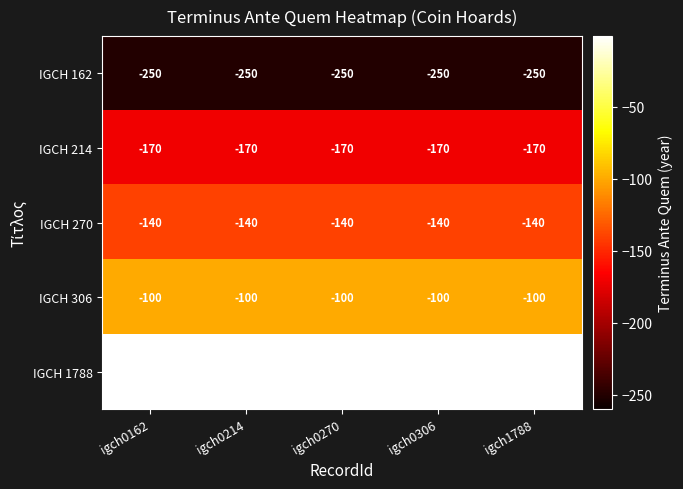

True or false: IGCH 214 has a value of -305 at igch0306.

False